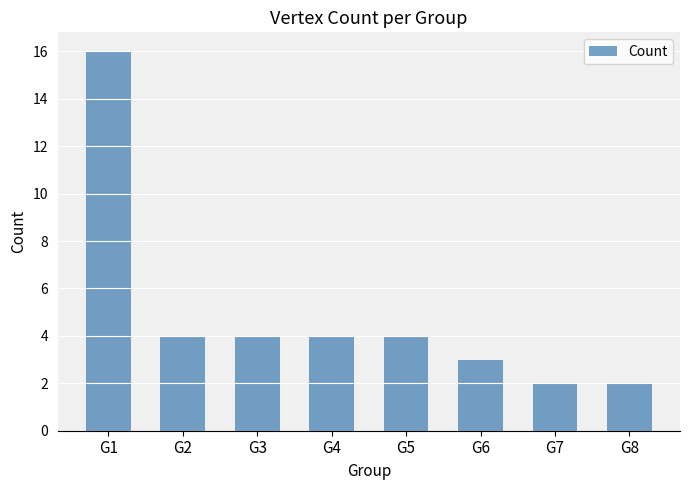

How many categories are shown in the chart?

8